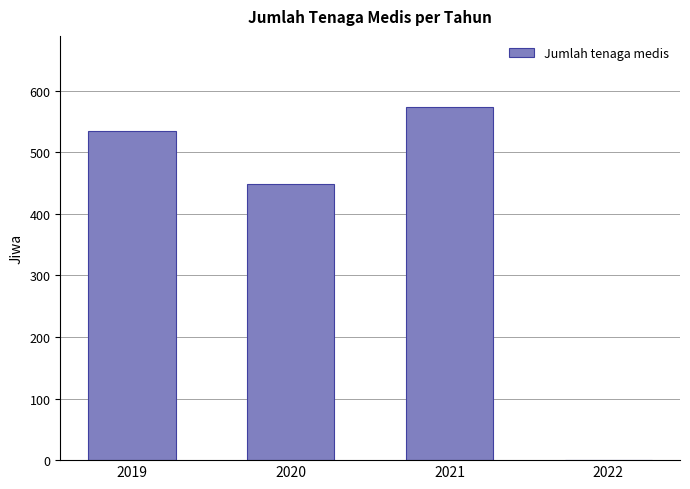

Reading left to right, what are all the values shown in this chart?

2019=534	2020=448	2021=574	2022=0